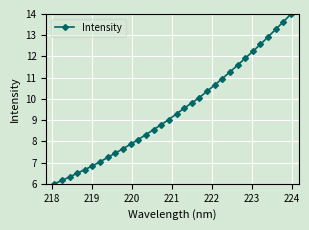

True or false: the data has more than 0 interior local peaks.

False